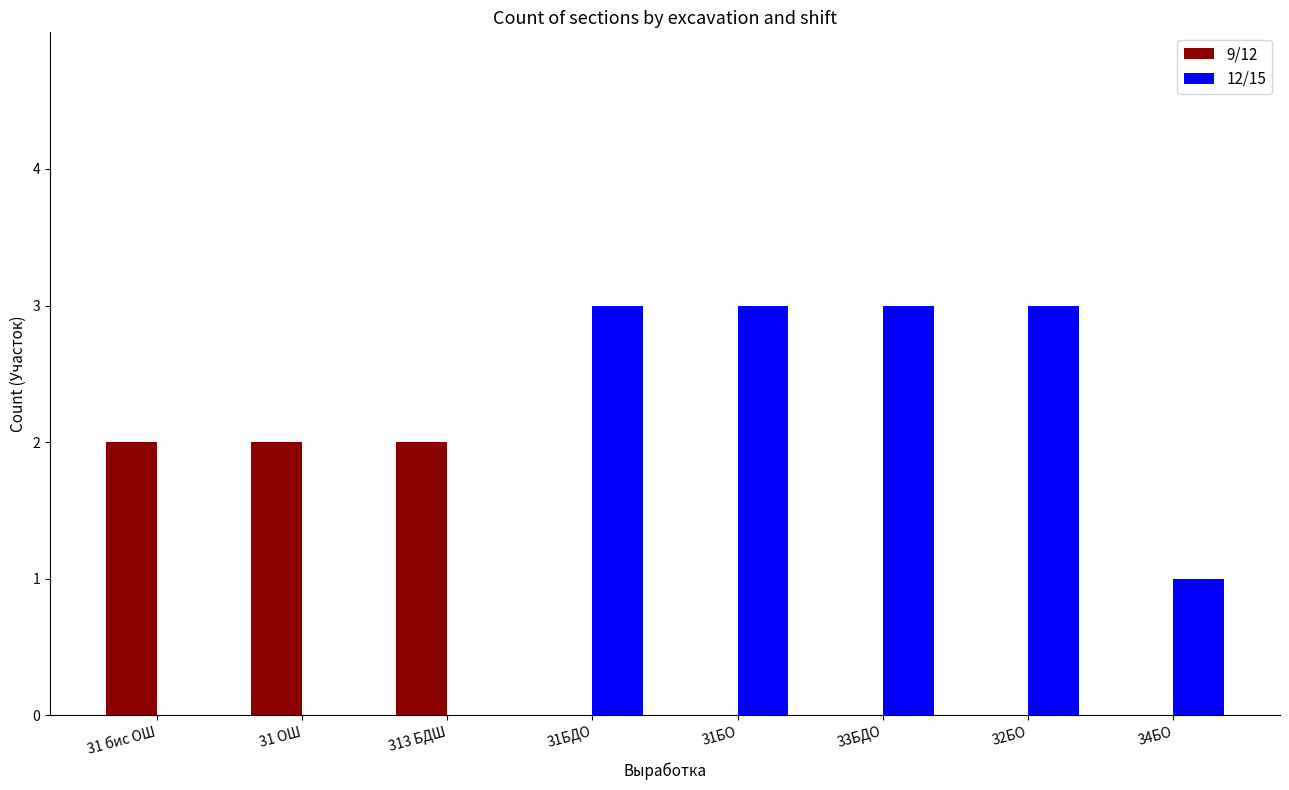

What is the greatest value displayed?

3